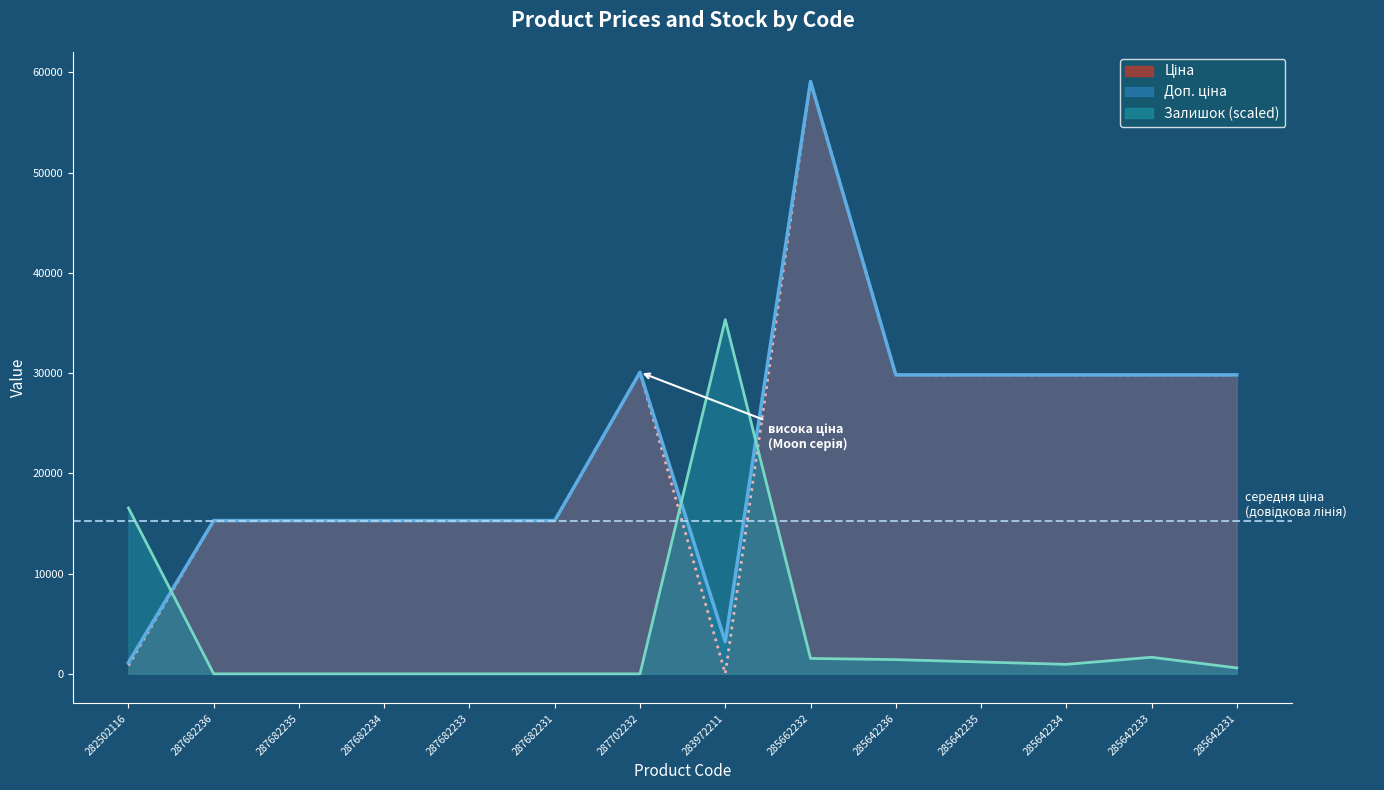

Which label corresponds to the smallest value in the chart?

287682236